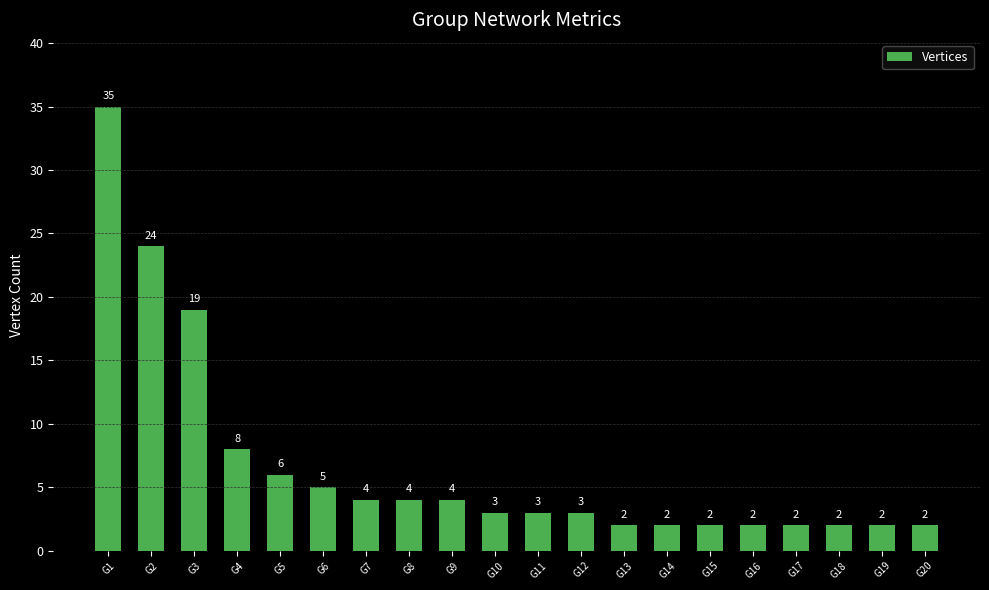

True or false: the data shows 2 at G14.

True